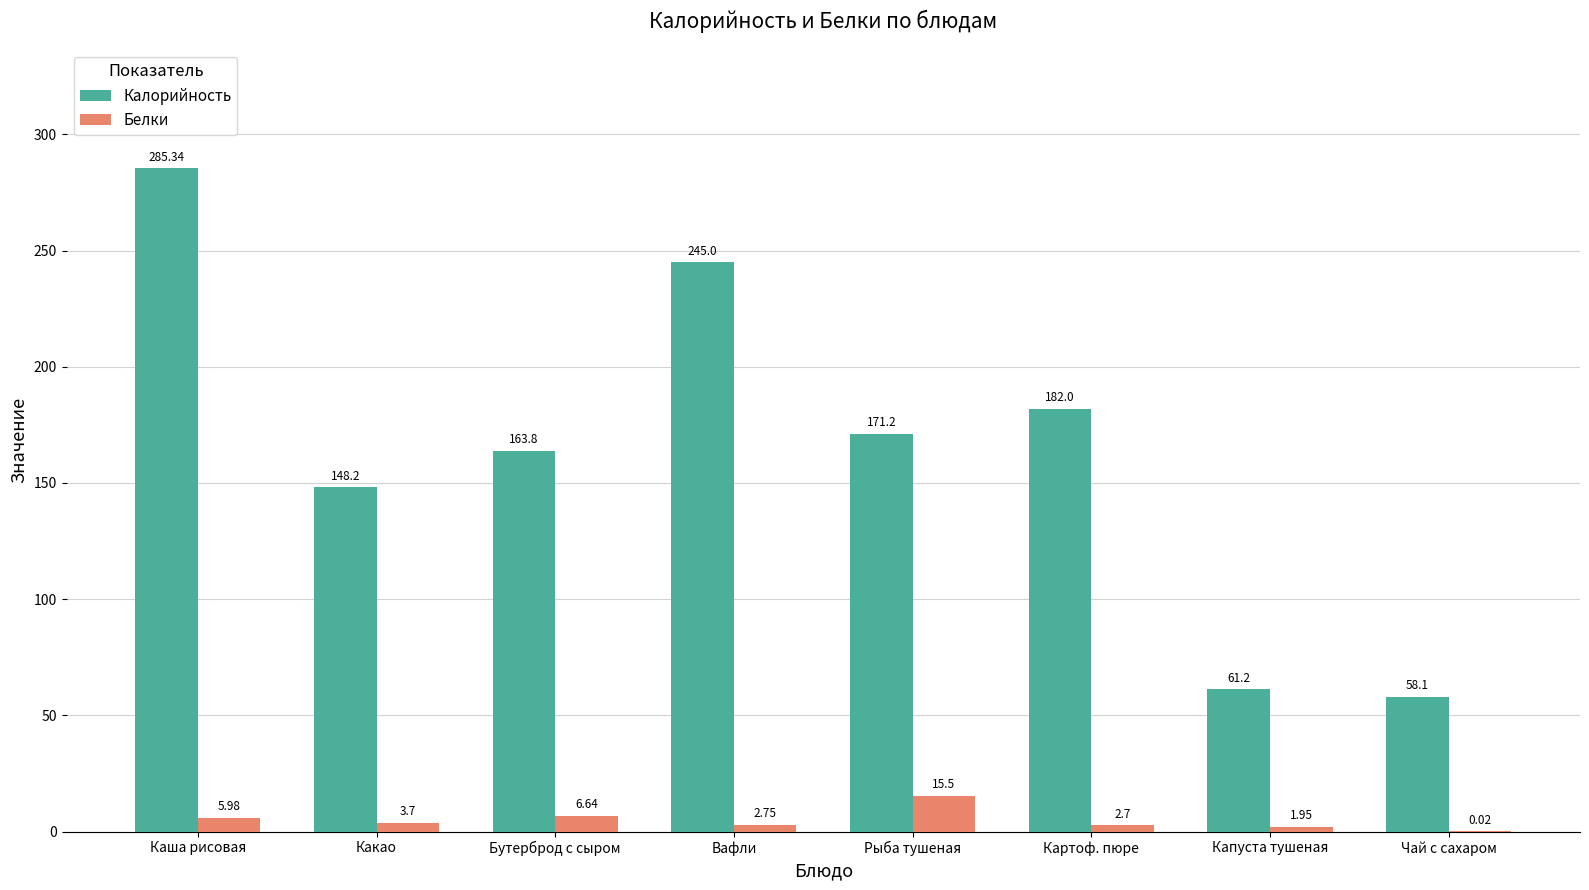

What is the sum of the Калорийность values at Чай с сахаром and Каша рисовая?

343.4